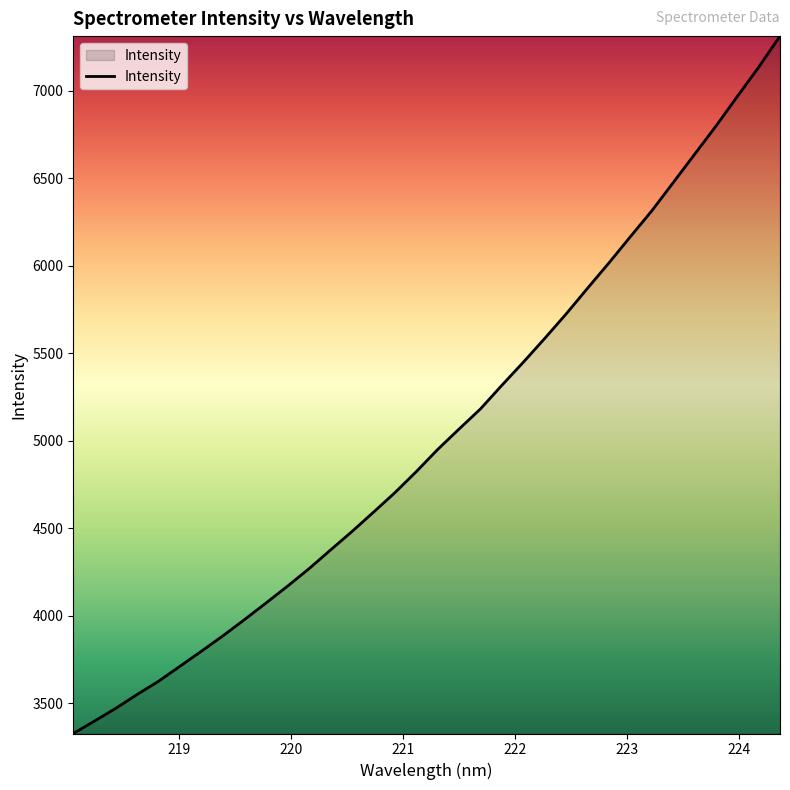

What is the difference between the maximum and minimum values?

3984.6